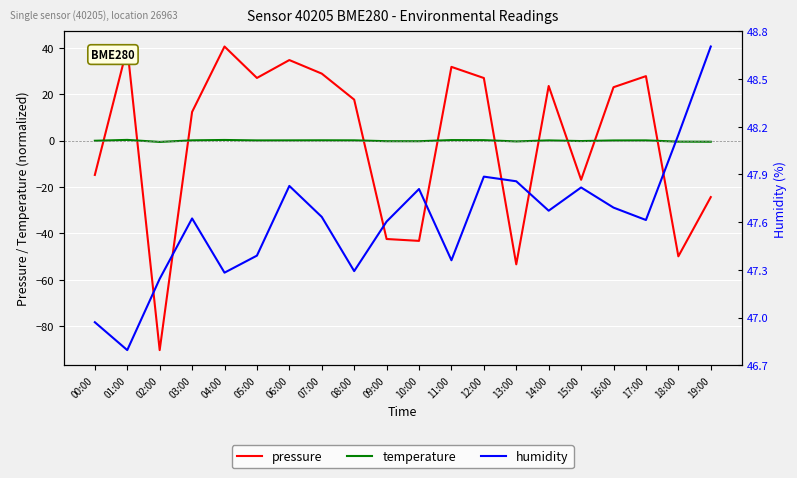

Which category has the lowest value across all series?

02:00